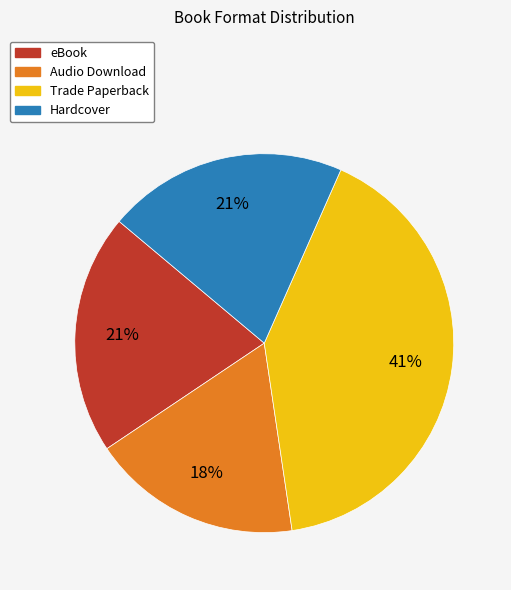

True or false: Trade Paperback accounts for 41% of the total.

True